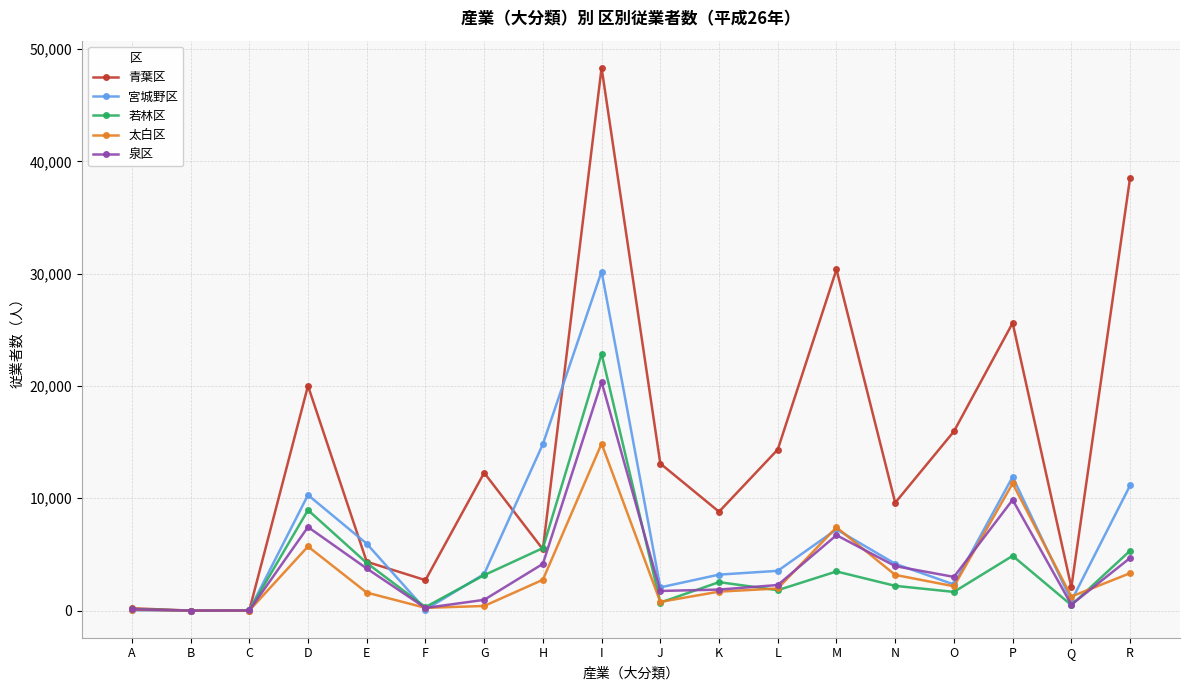

The value of 若林区 at B is 0. True or false?

True